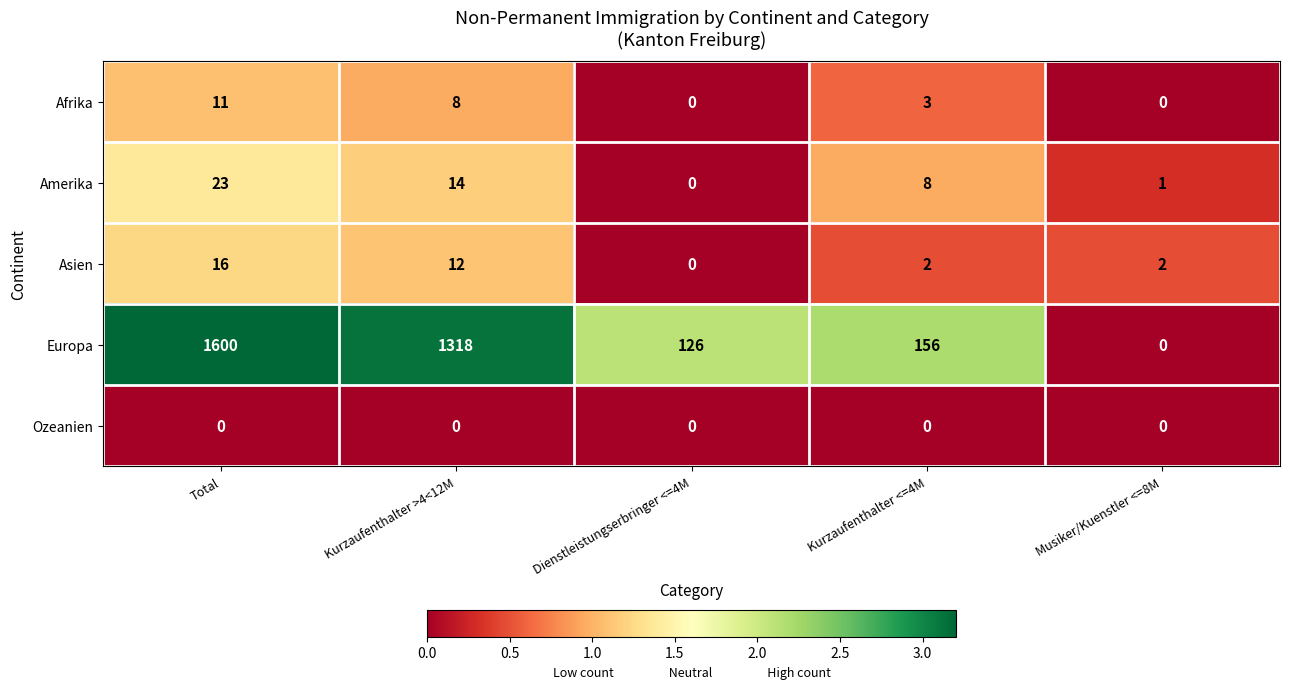

Which series has the widest spread of values?

Europa